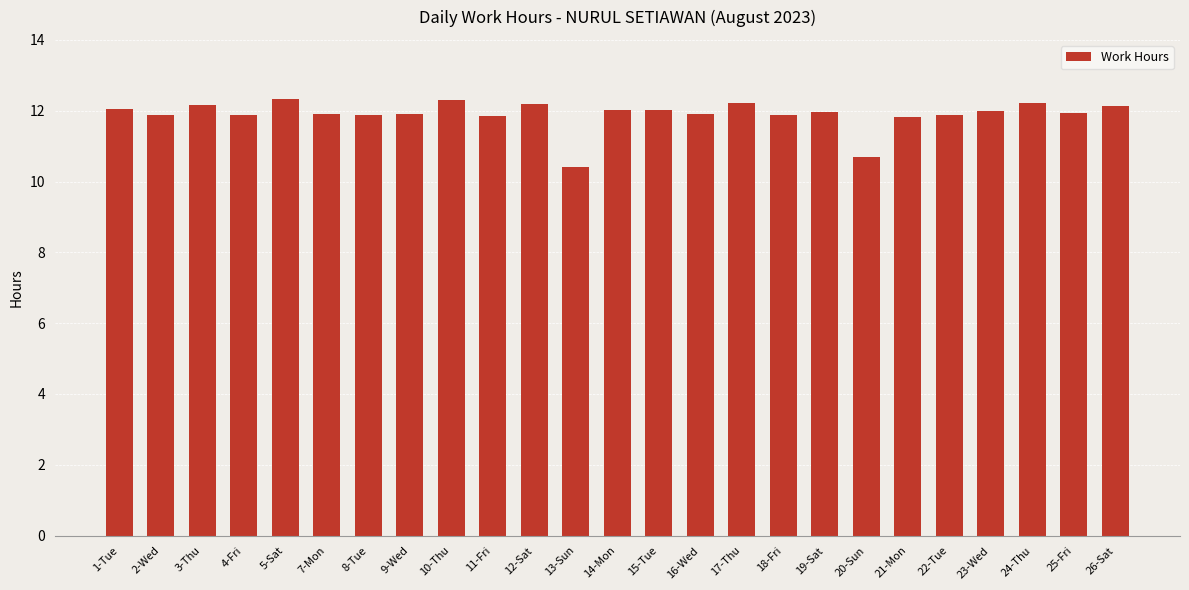

At which label does the data first exceed 11?

1-Tue